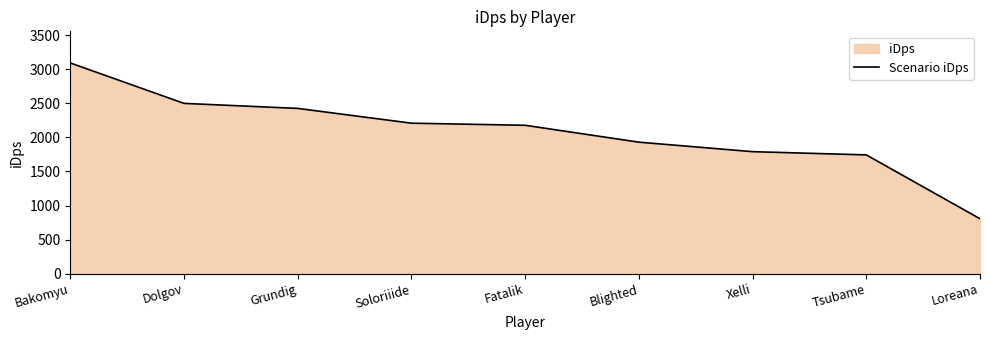

How many categories are shown in the chart?

9